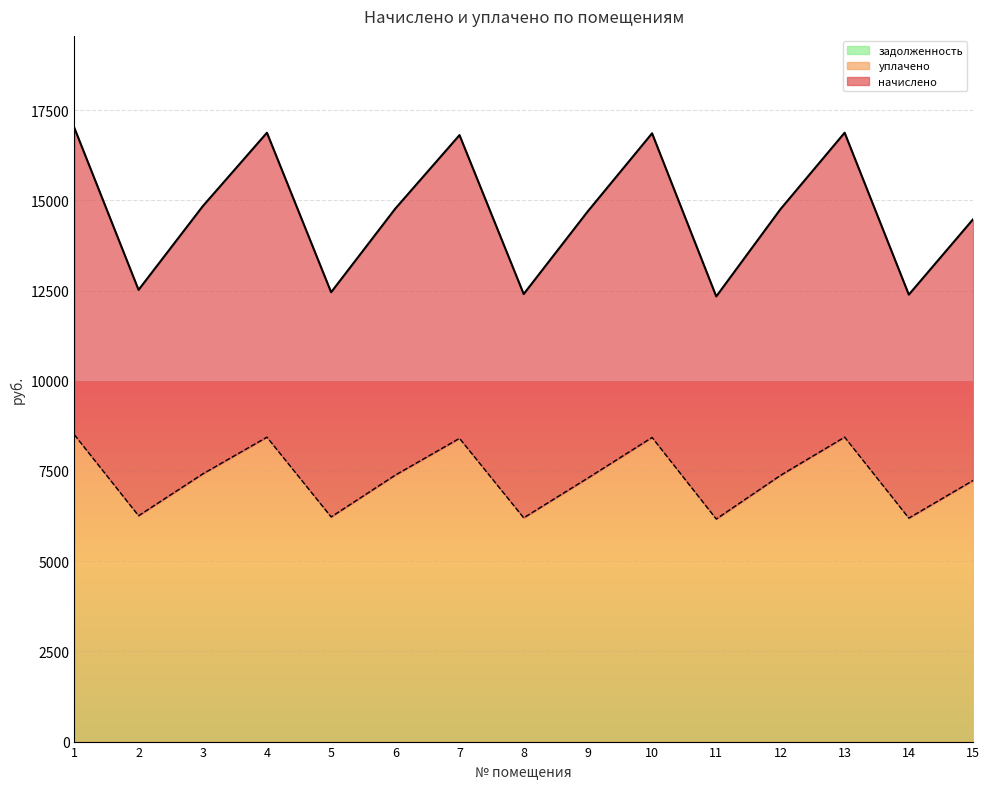

List the series in order of their peak value, highest first.

начислено, уплачено